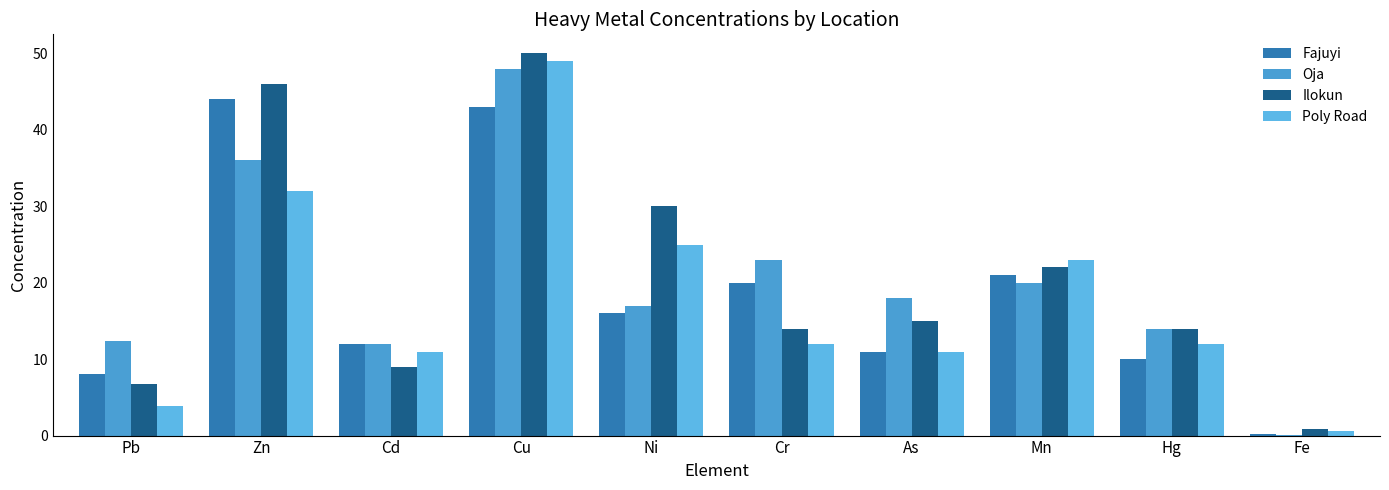

How many series are shown in this chart?

4